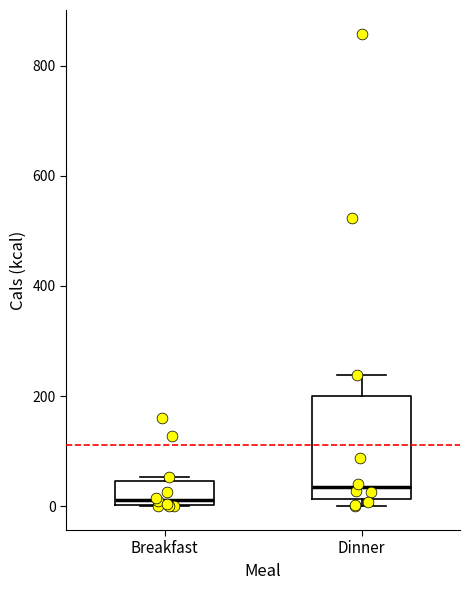

Which box is the tallest, from its lower edge to its upper edge?

Dinner